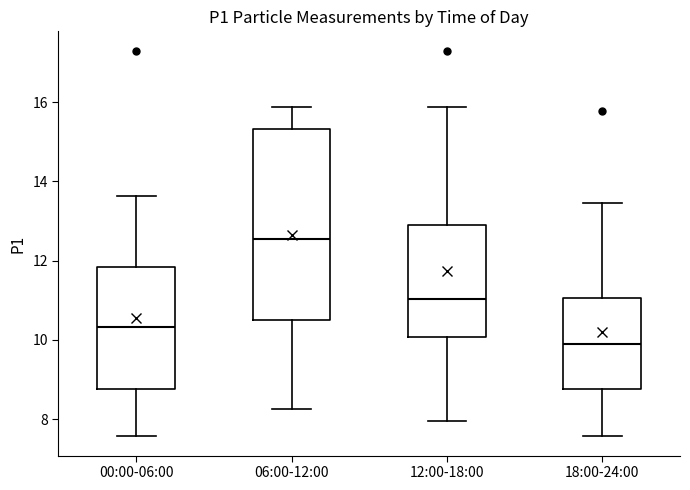

Comparing the boxes themselves (not the whiskers), which one is the tallest?

06:00-12:00